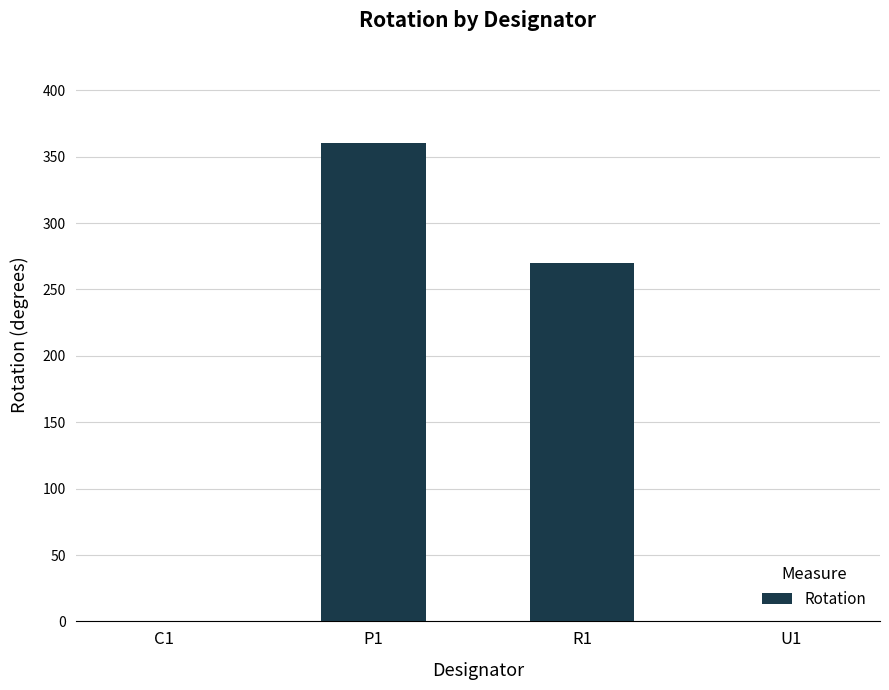

What is the sum of all values?

630